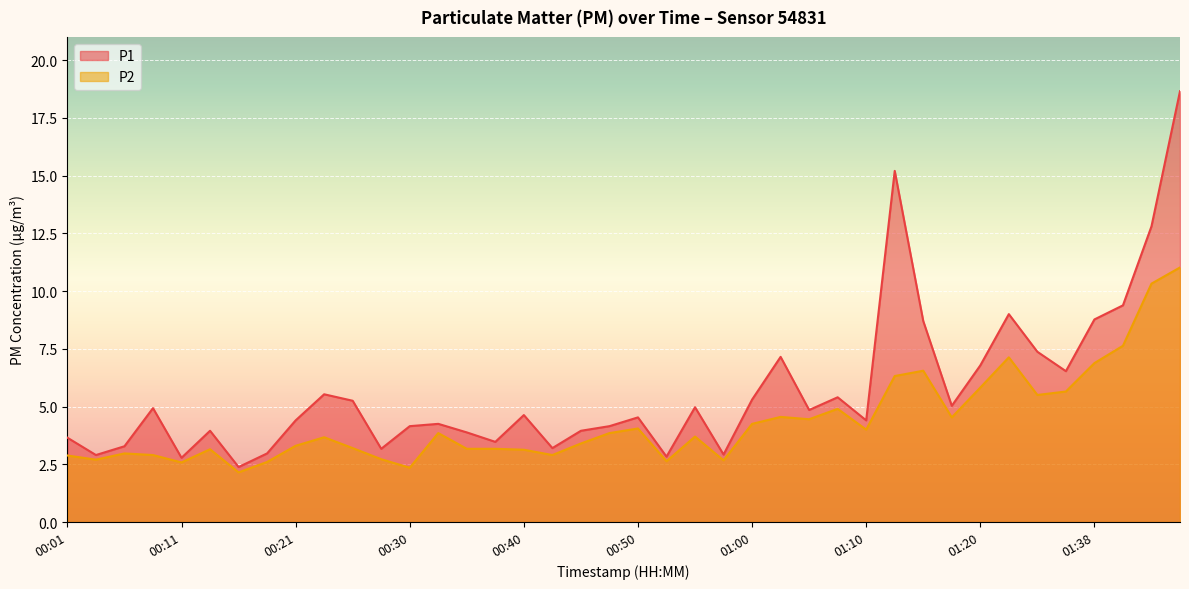

True or false: P1 and P2 cross at least once.

False